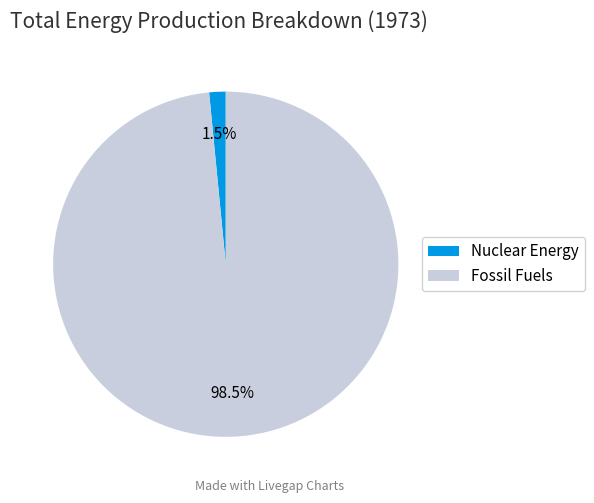

Which category has the smallest portion of the pie?

Nuclear Energy